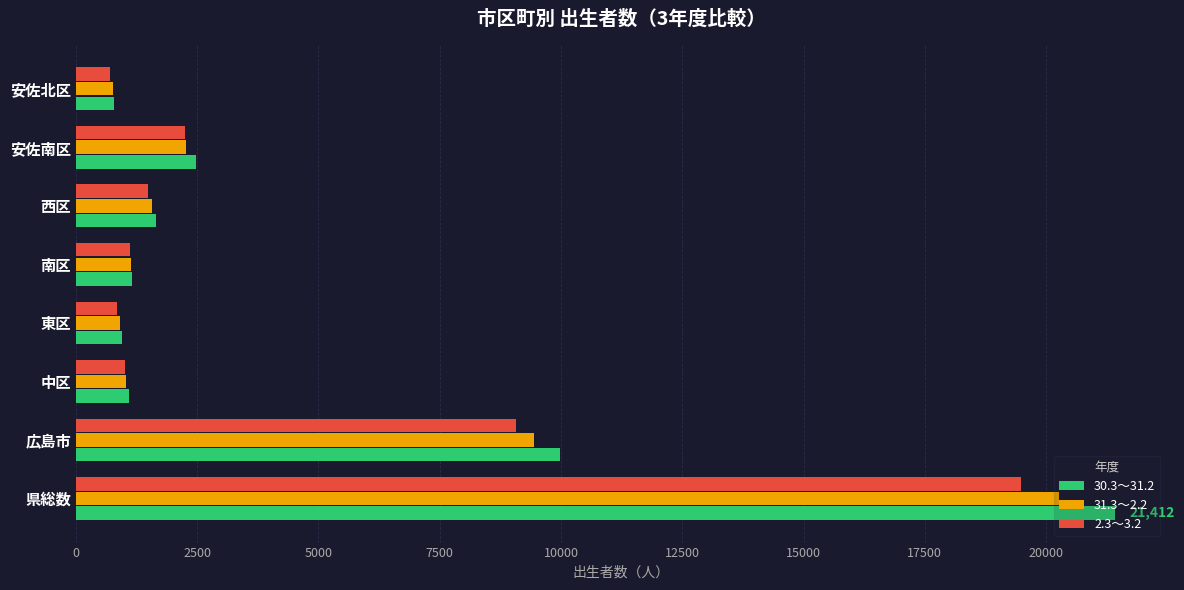

What is the difference between the 31.3～2.2 values at 東区 and 西区?

670